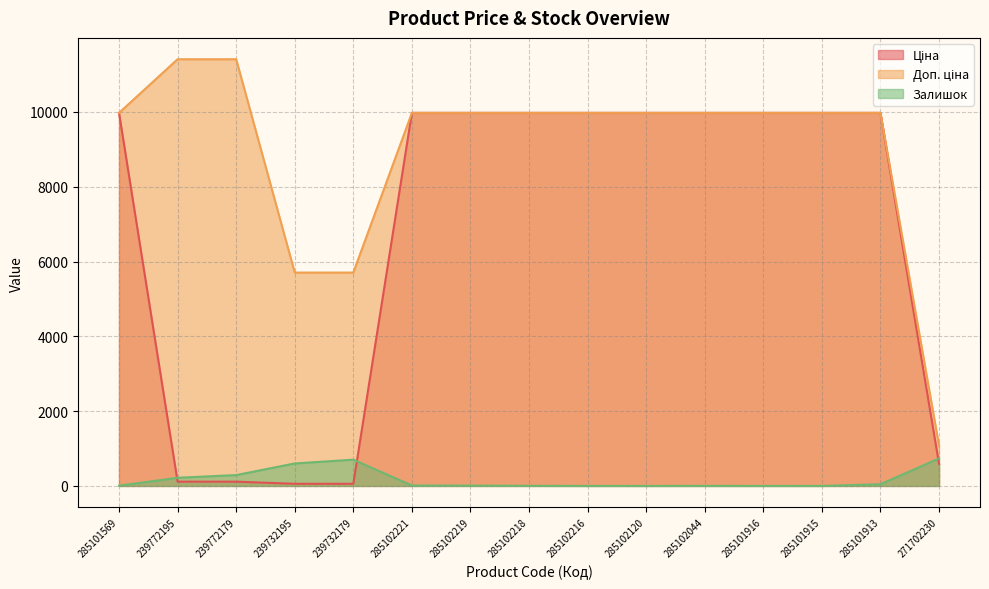

How many distinct data groups are displayed?

3